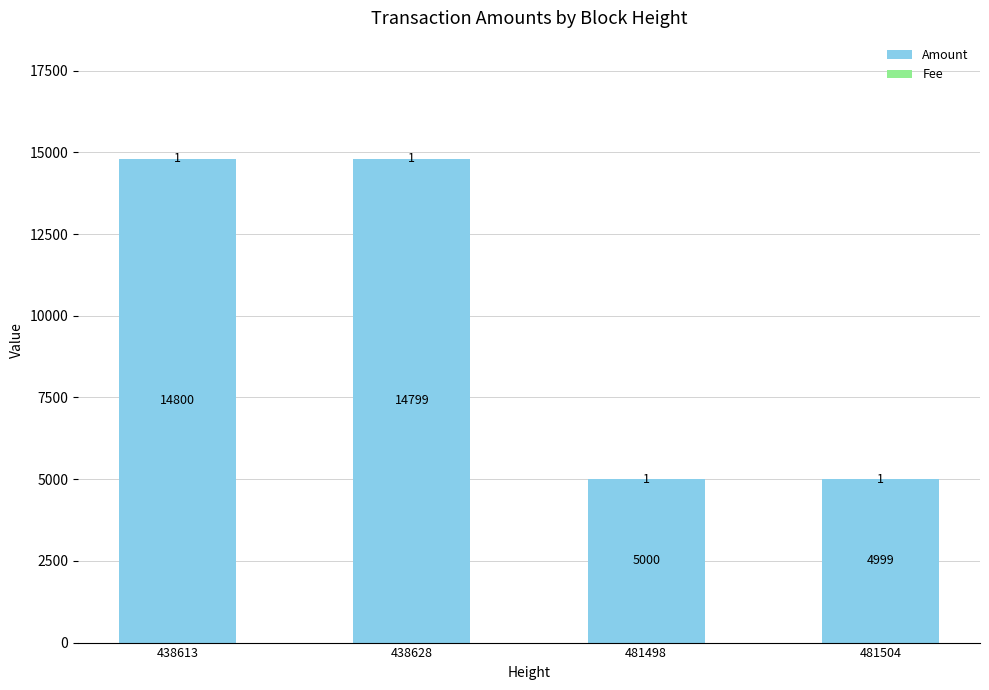

At which category is the sum across all series the highest?

438613